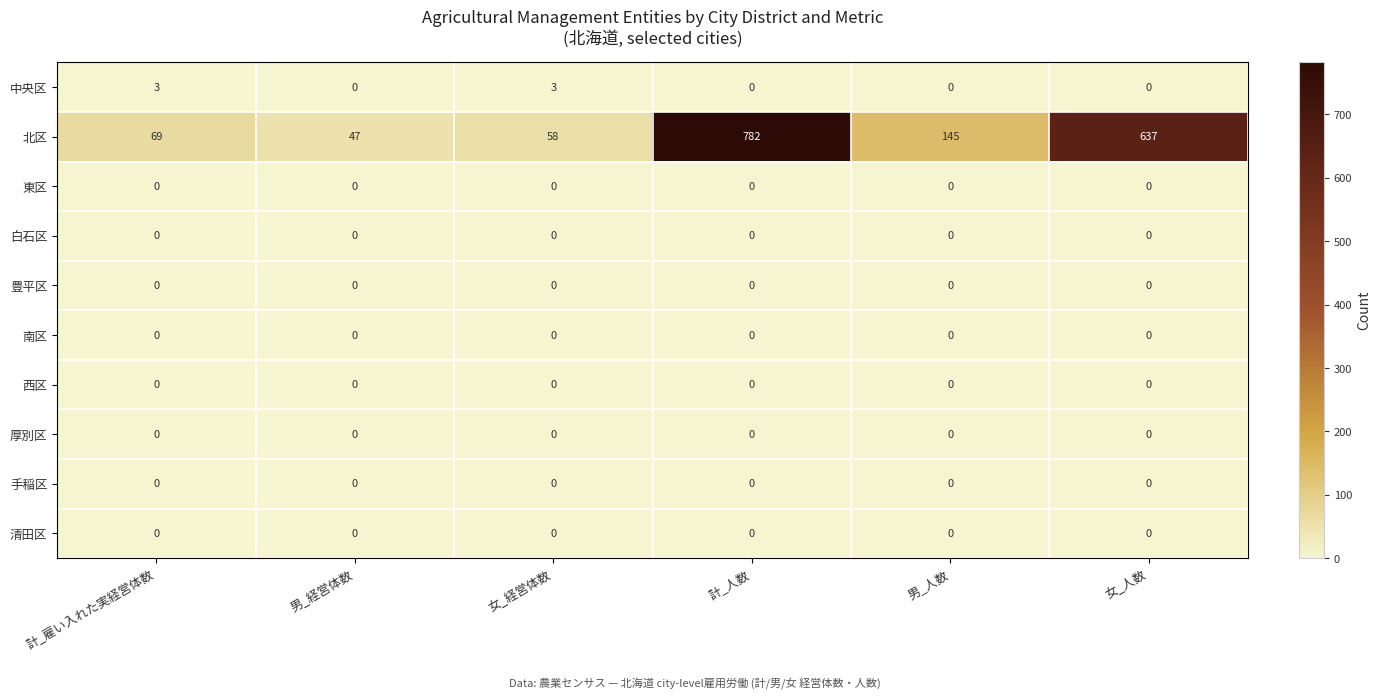

Between 計_雇い入れた実経営体数 and 計_人数, which series saw the biggest shift?

北区